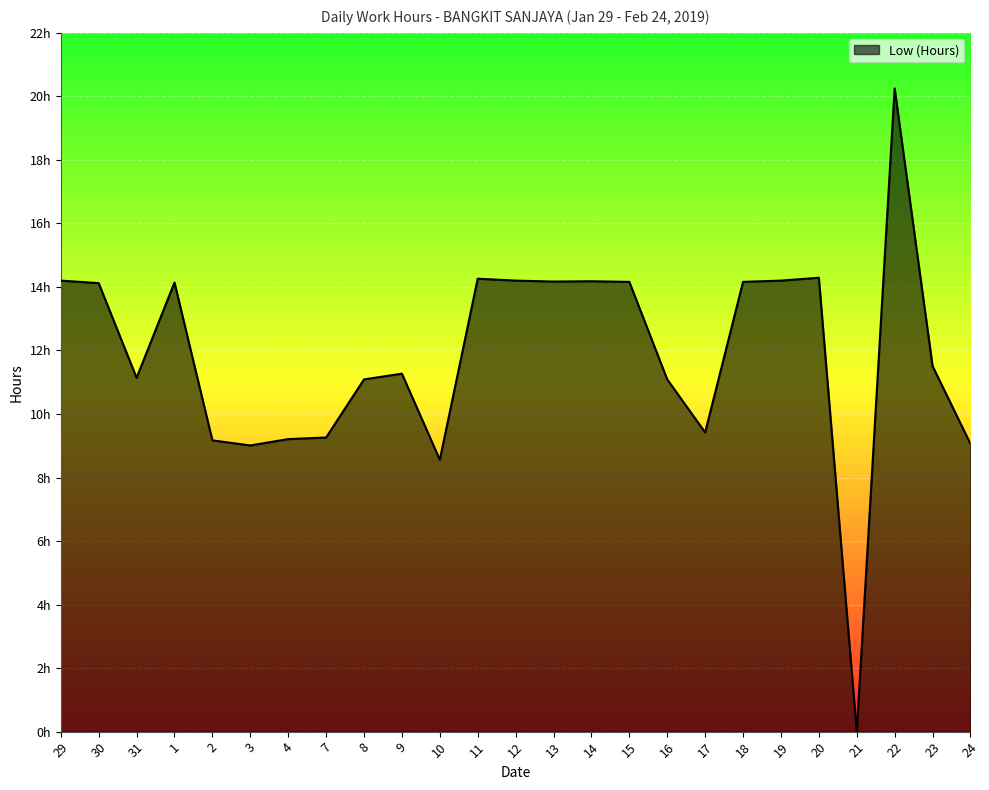

Does the chart display data point markers on the line(s)?

No